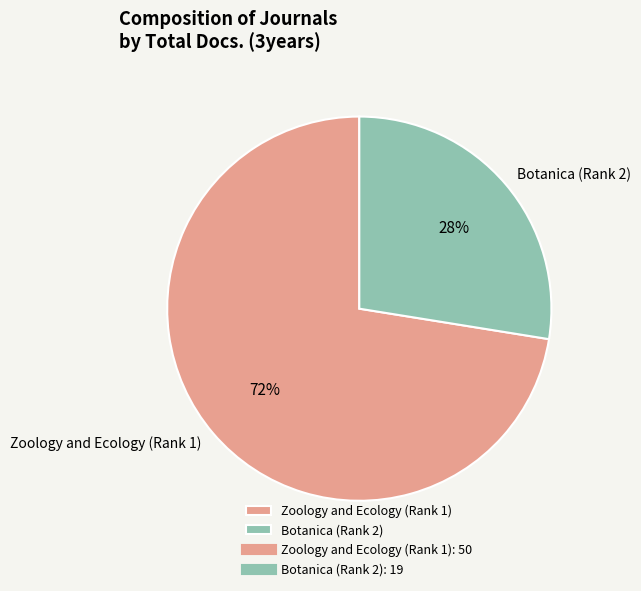

To the nearest percent, what percentage of the pie is Zoology and Ecology (Rank 1)?

72%